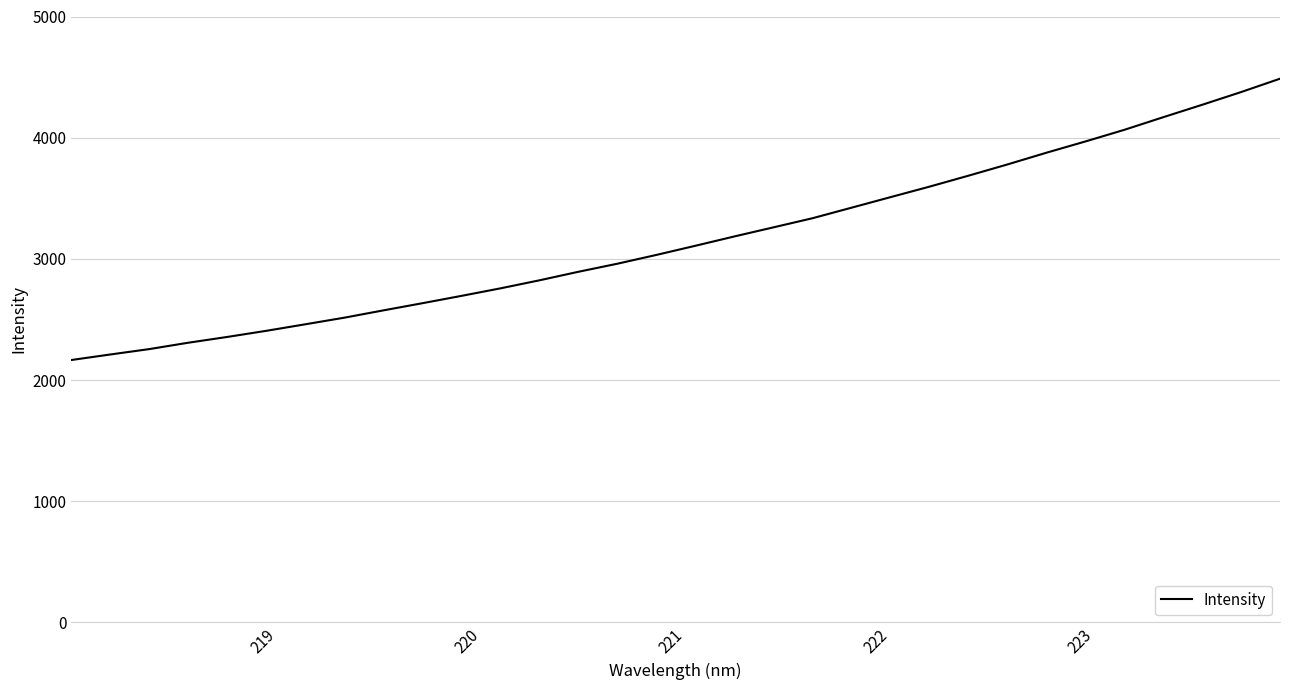

How many lines are shown in the chart?

1